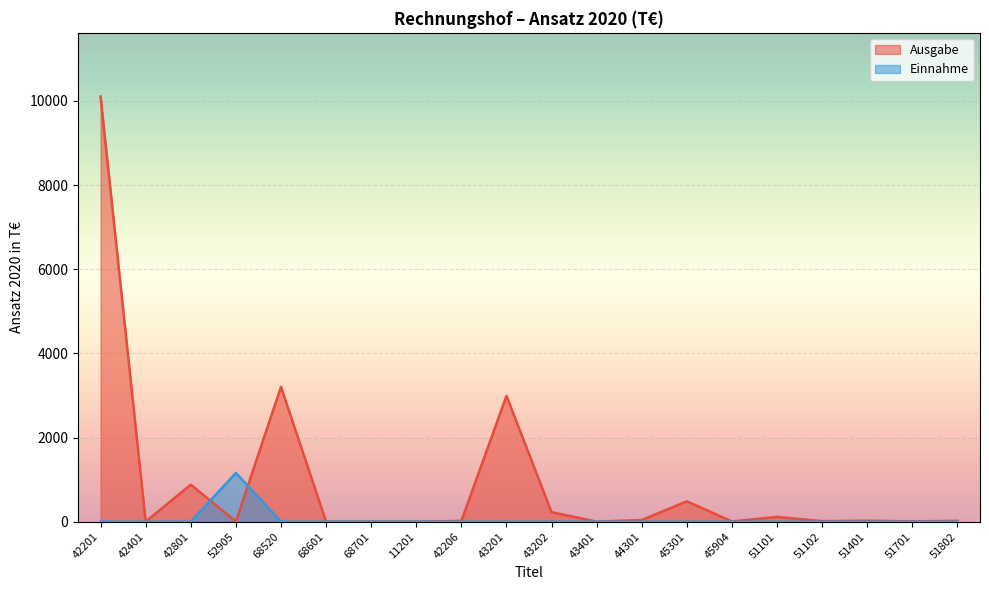

How many data points in Ausgabe are above 19?

9